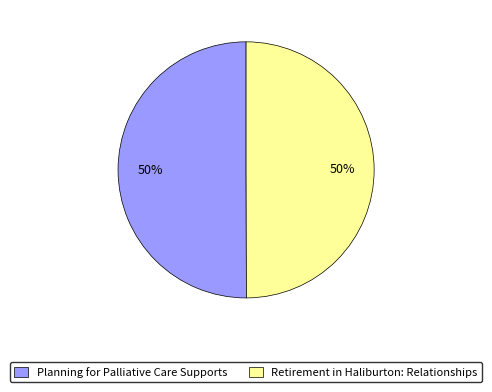

Approximately how many times larger is the value at Retirement in Haliburton: Relationships compared to Planning for Palliative Care Supports?

1.0